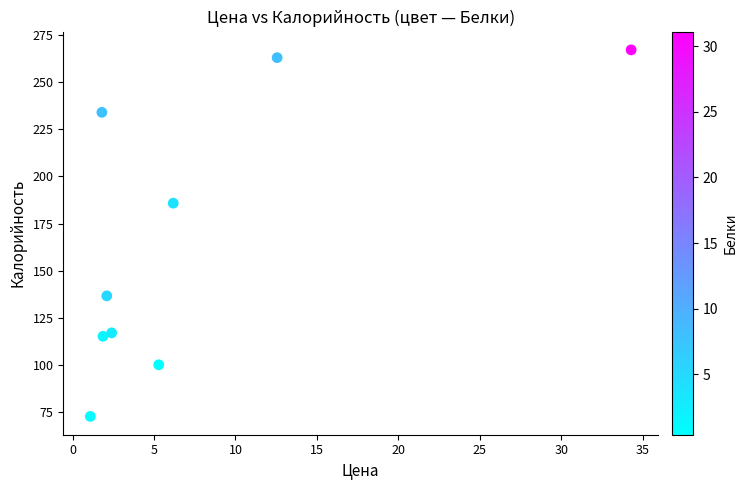

What is the range of Y values (max minus min)?

194.5